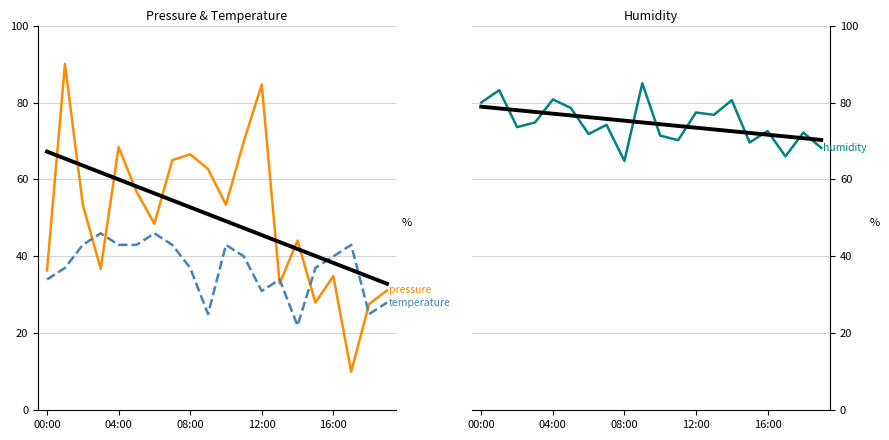

How many series are shown in this chart?

5